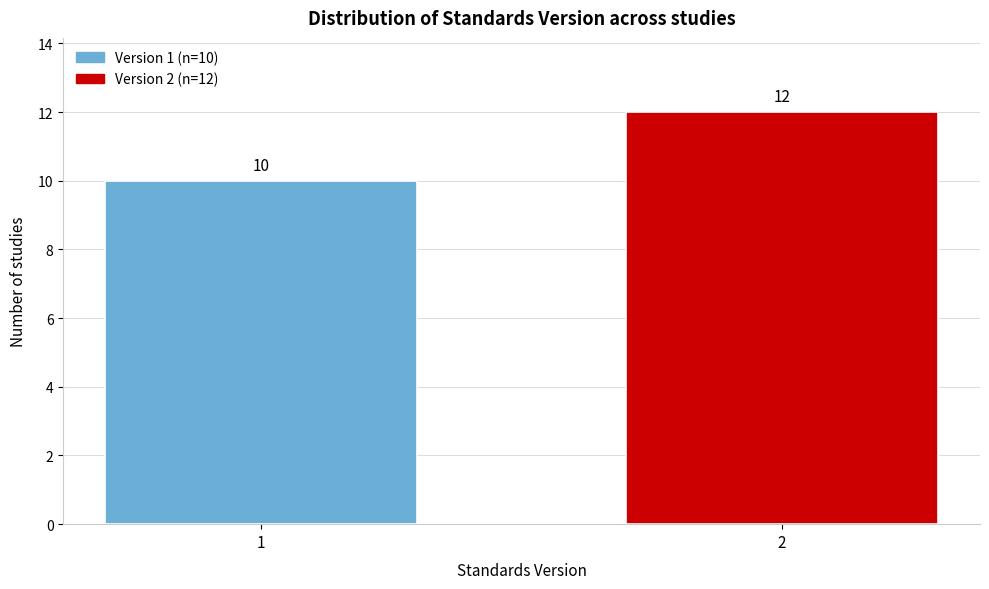

Reading left to right, what are all the values shown in this chart?

10	12